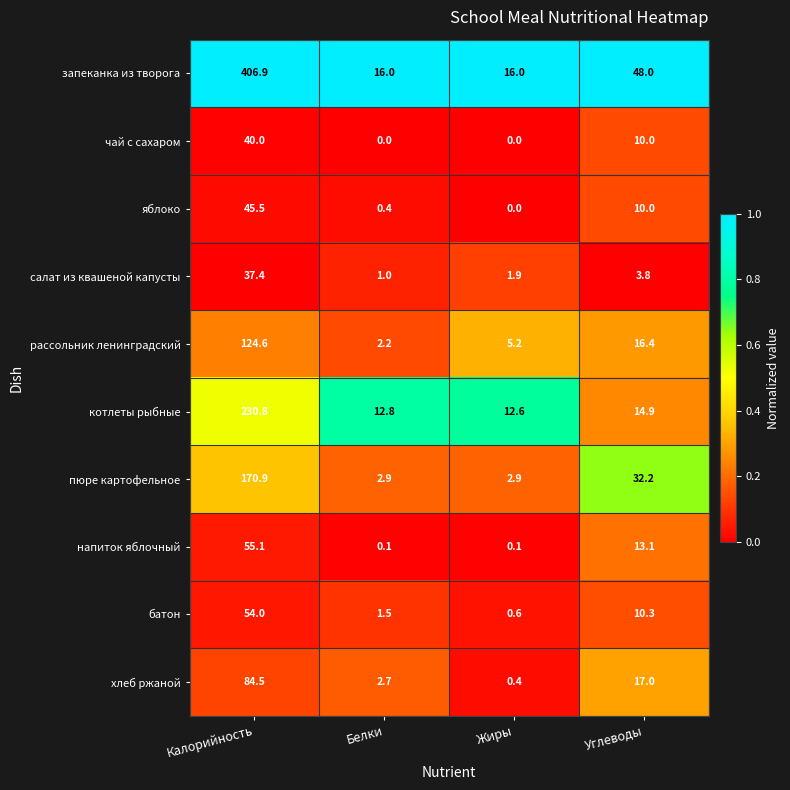

Which series has the widest spread of values?

запеканка из творога